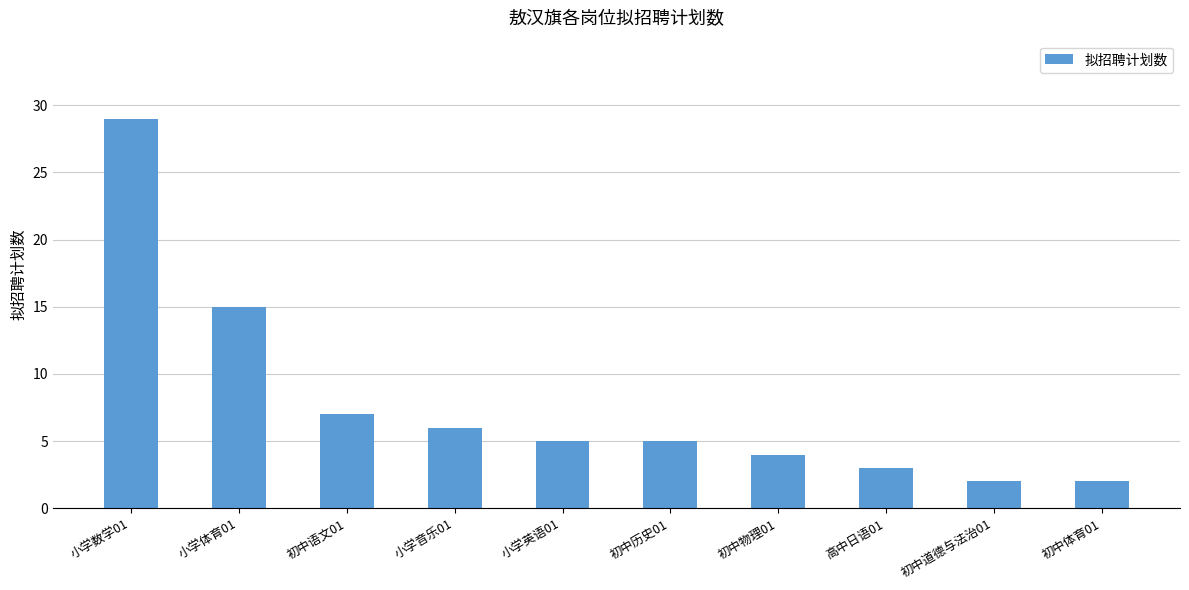

Is it true that the value at 小学体育01 is 24?

False